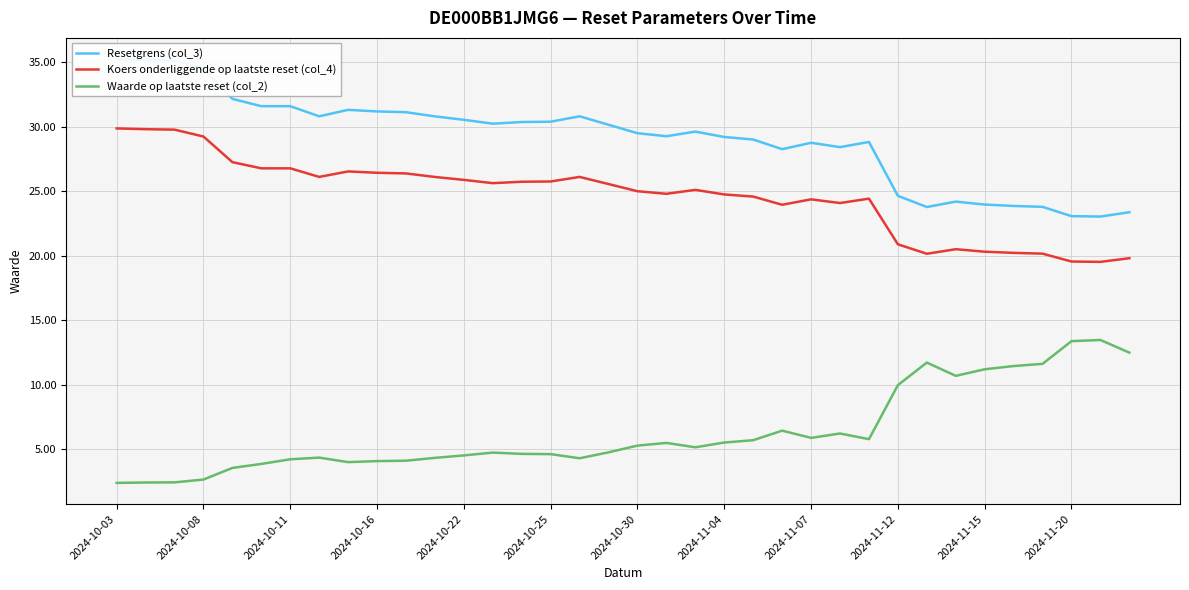

What is the average value of the Koers onderliggende op laatste reset (col_4) series?

24.7